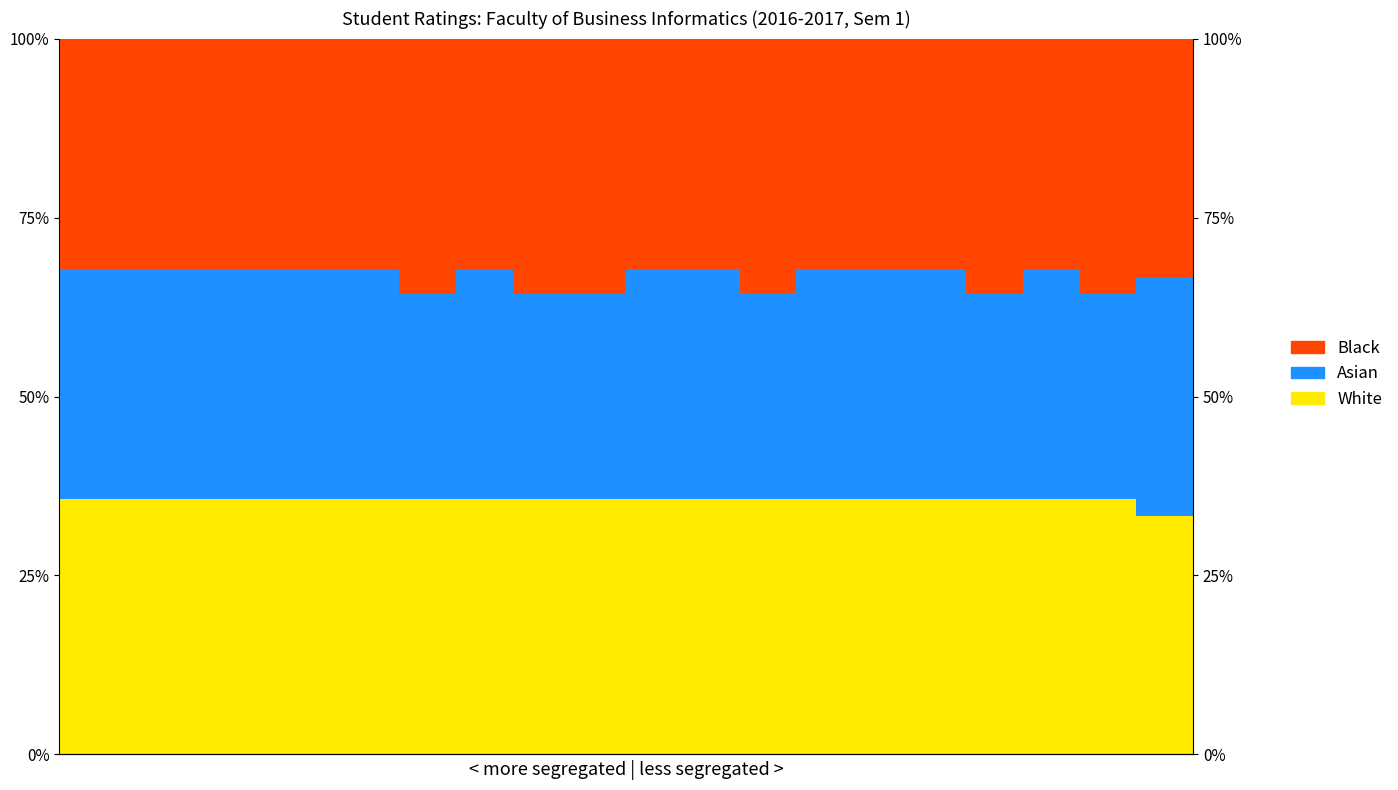

What is the total value across all series at 14?

1.0